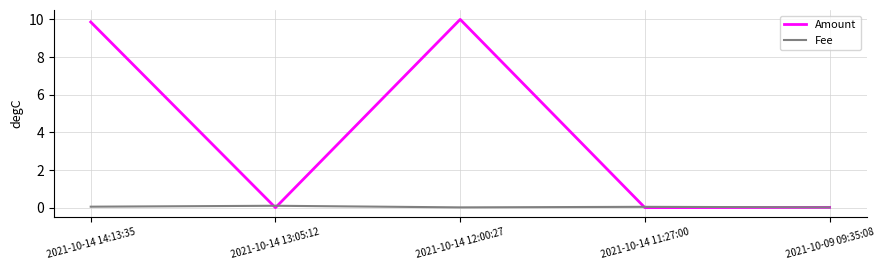

List the series in order of their peak value, lowest first.

Fee, Amount